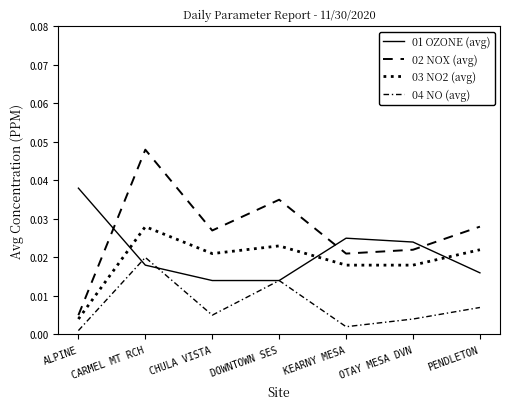

Which label corresponds to the smallest value in the chart?

ALPINE